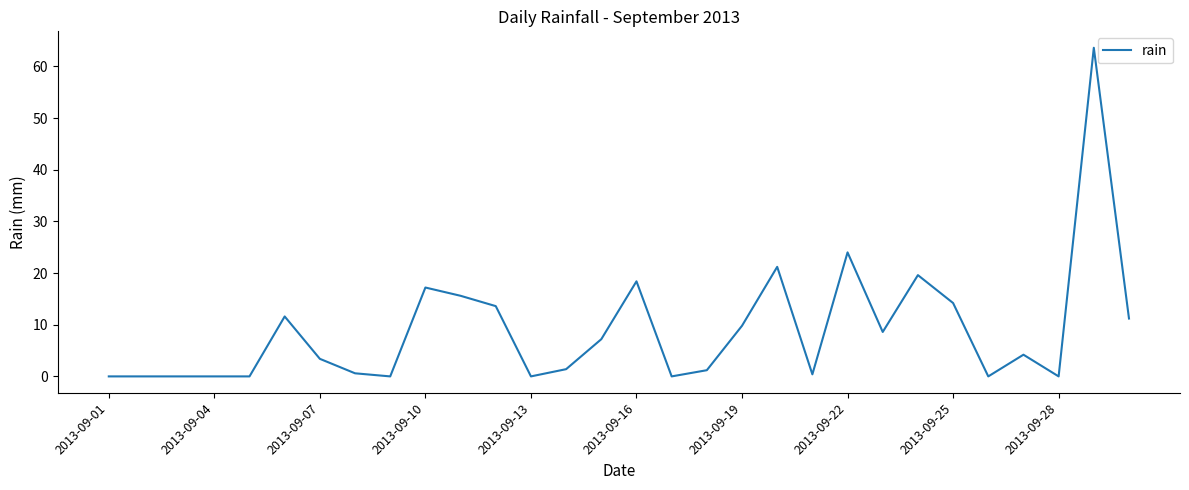

What is the maximum value shown in the chart?

63.6